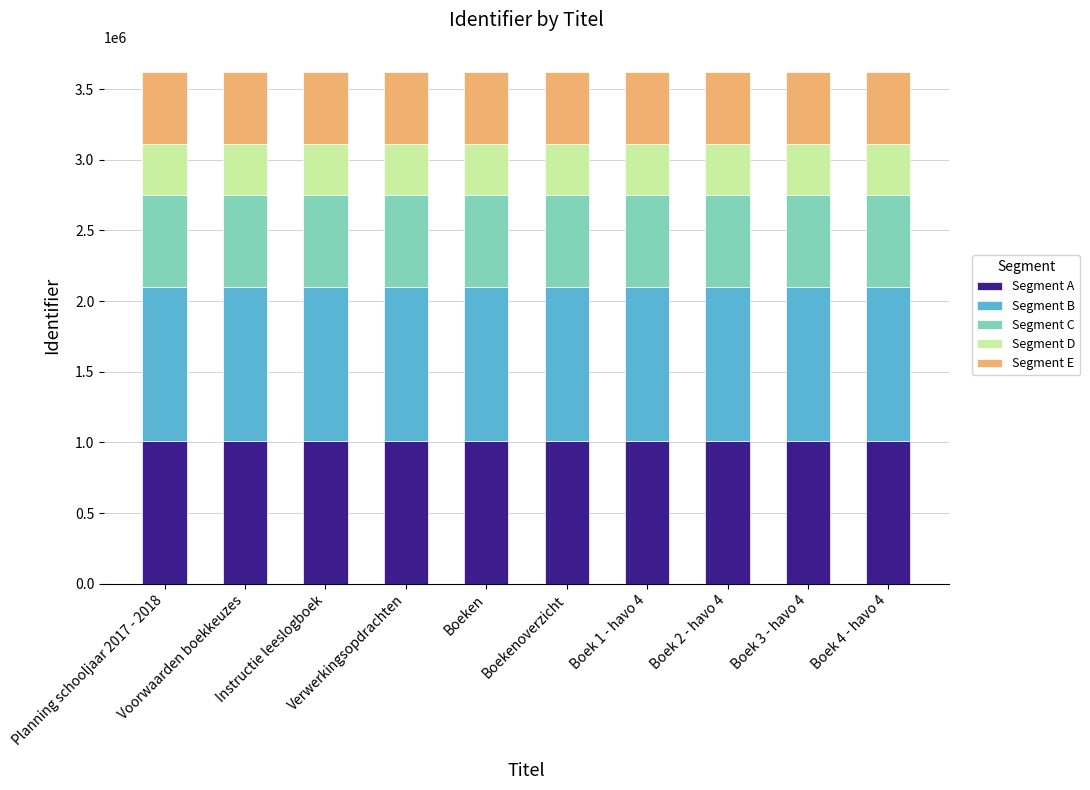

How many series are shown in this chart?

5